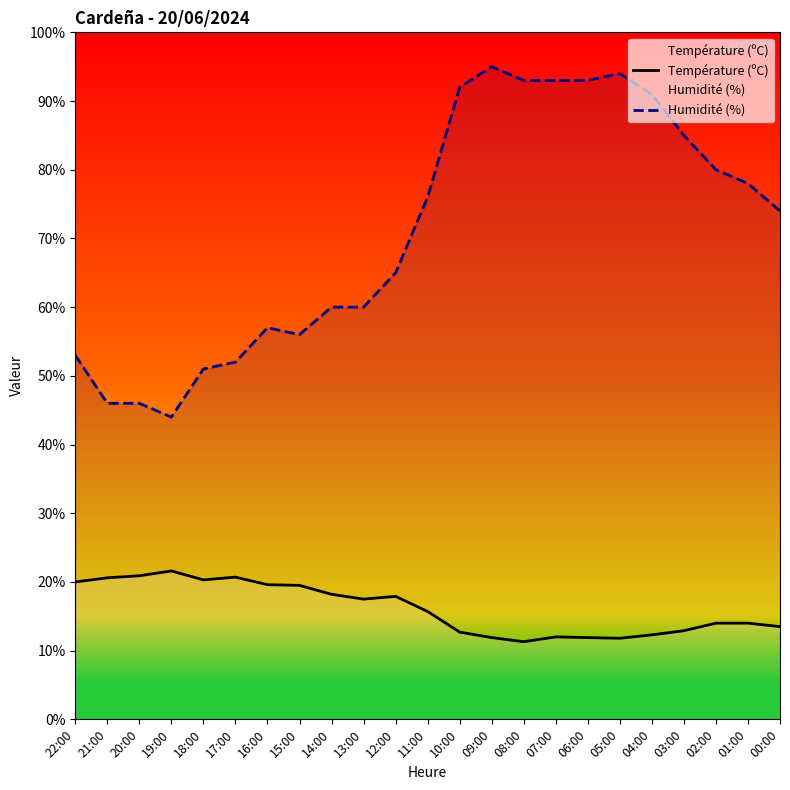

How many interior local peaks does the Humidité (%) series have?

3